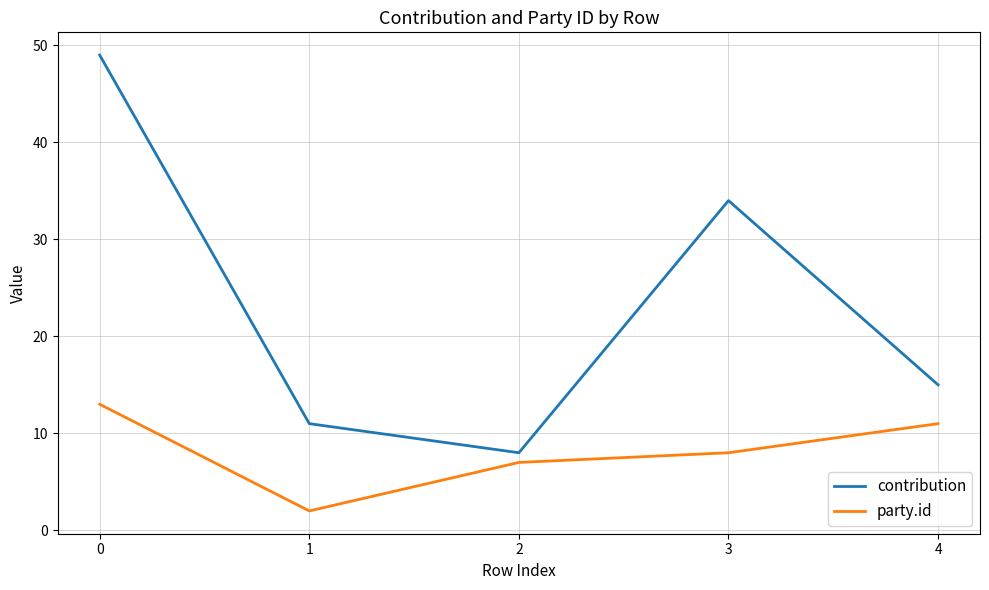

True or false: party.id and contribution cross at least once.

False